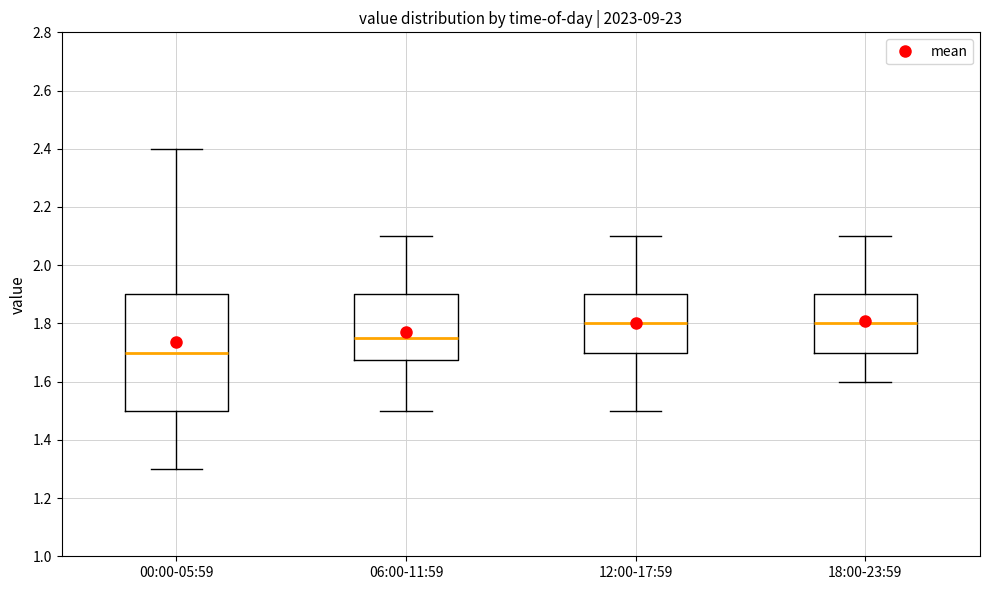

Which box is the tallest, from its lower edge to its upper edge?

00:00-05:59